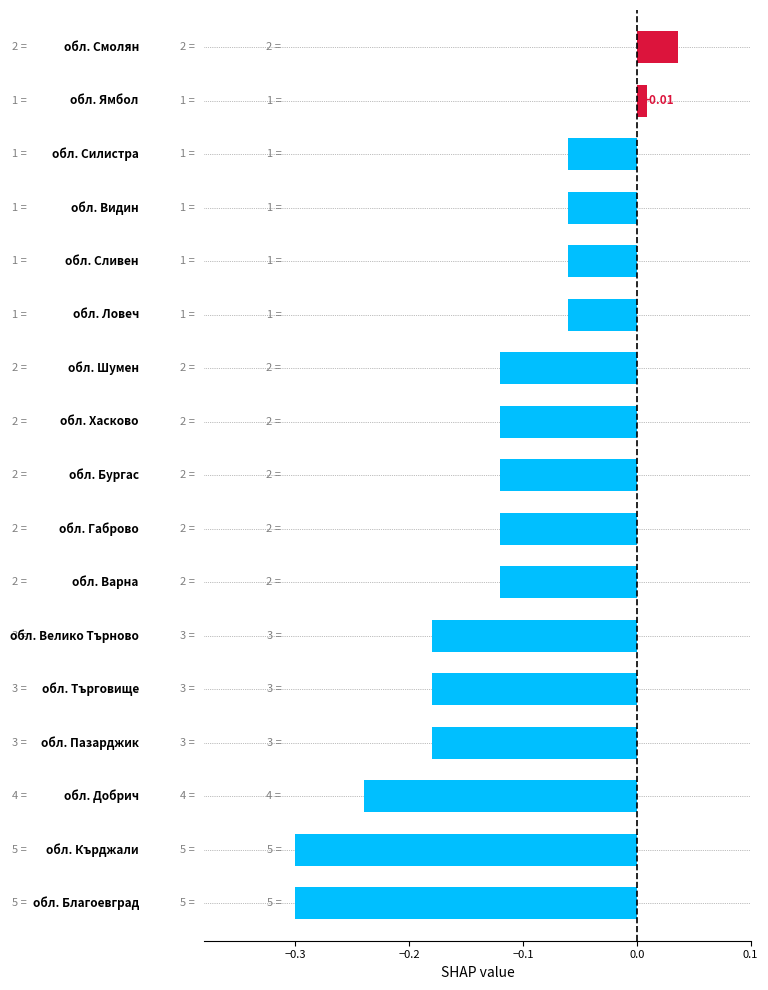

What is the sum of all values?

-2.2